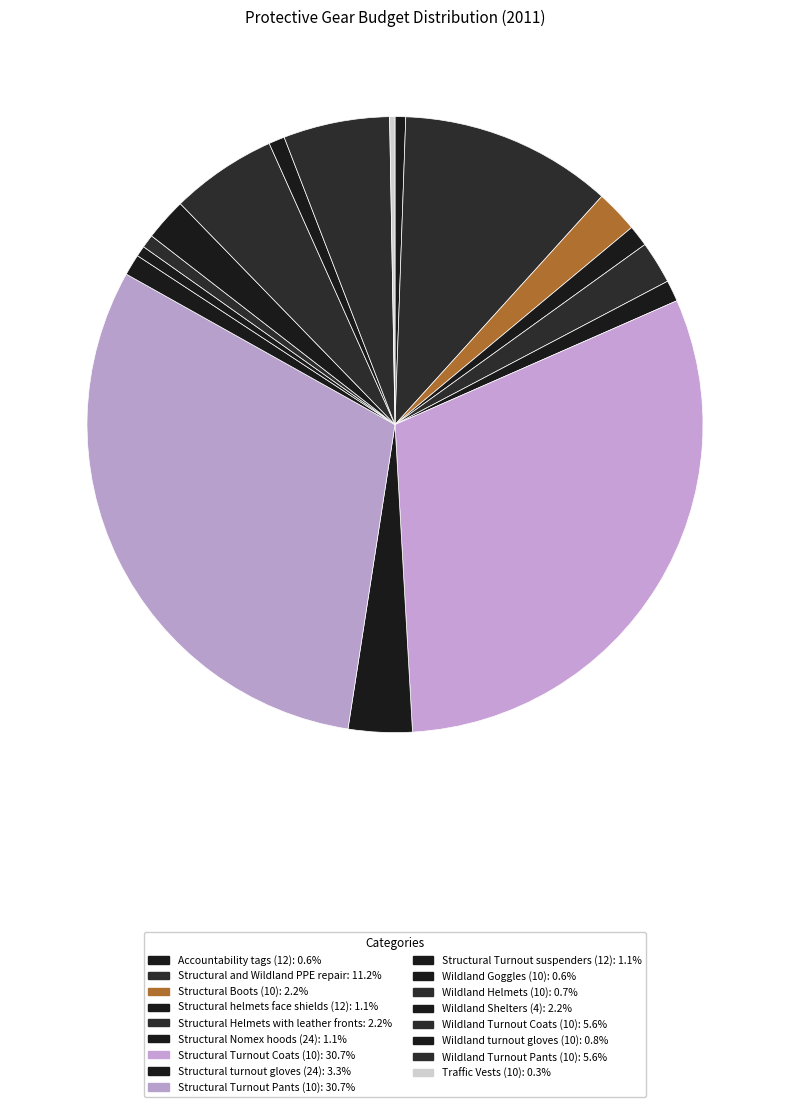

How many segments does this pie chart have?

17